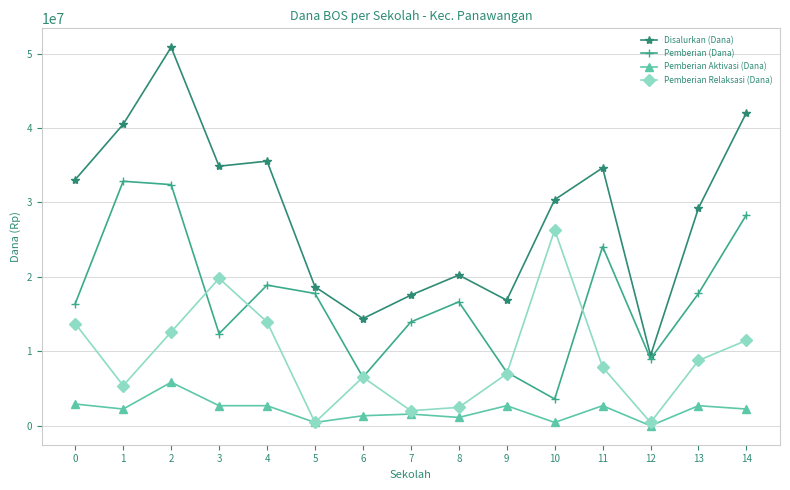

True or false: Pemberian Aktivasi (Dana) has more than 1 points higher than both neighbors.

True